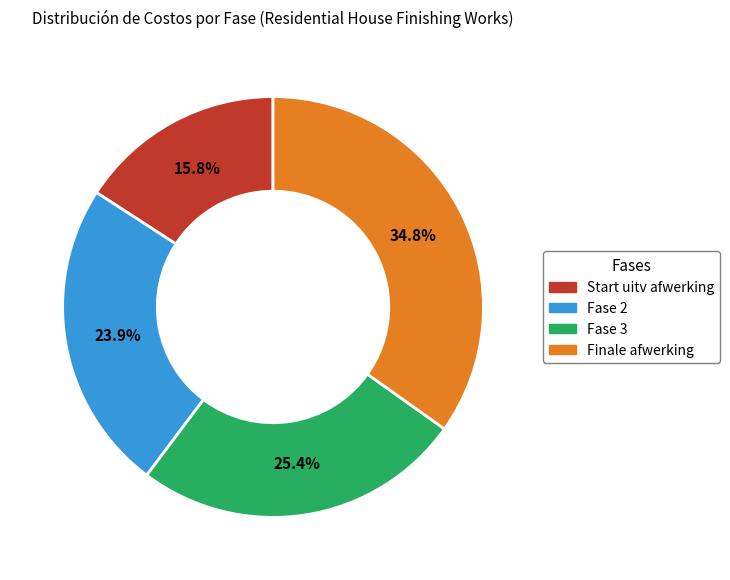

True or false: Fase 3 accounts for 25% of the total.

True